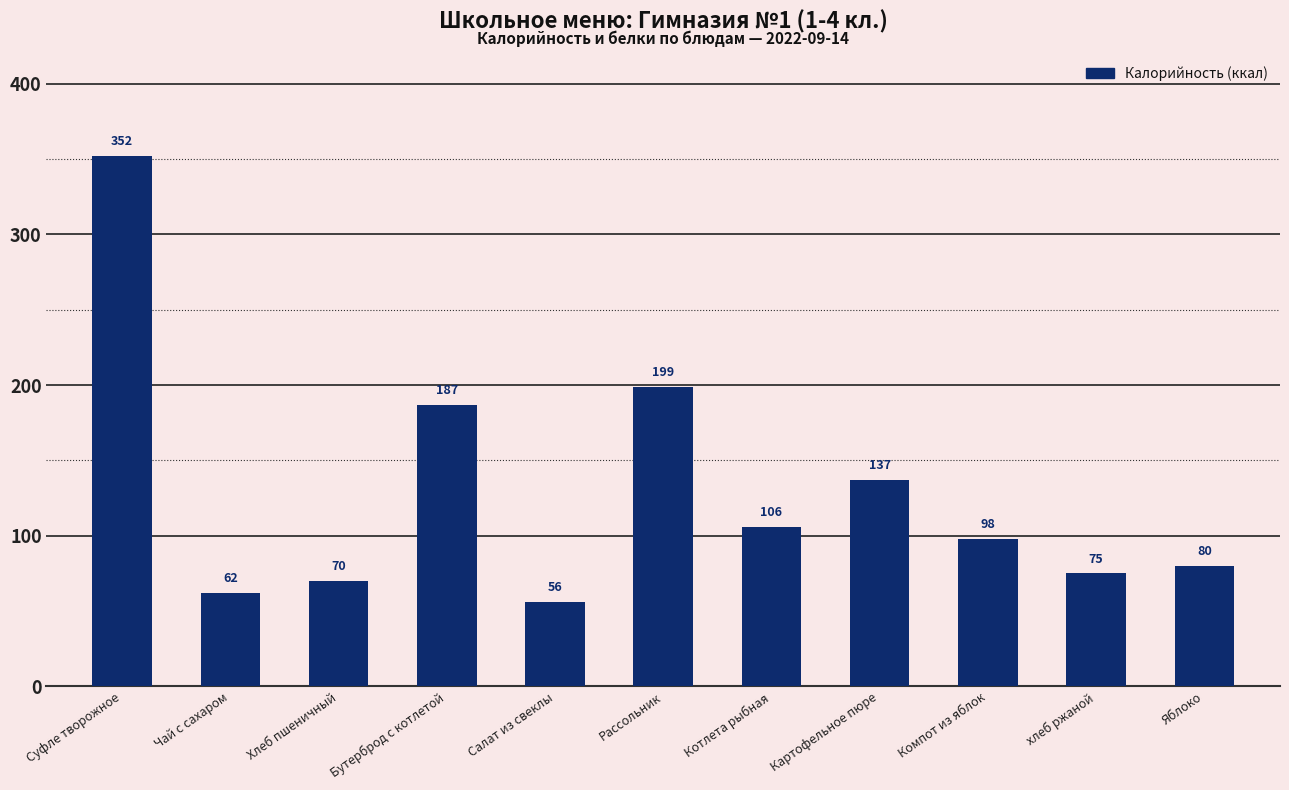

How many bars are there in total?

11